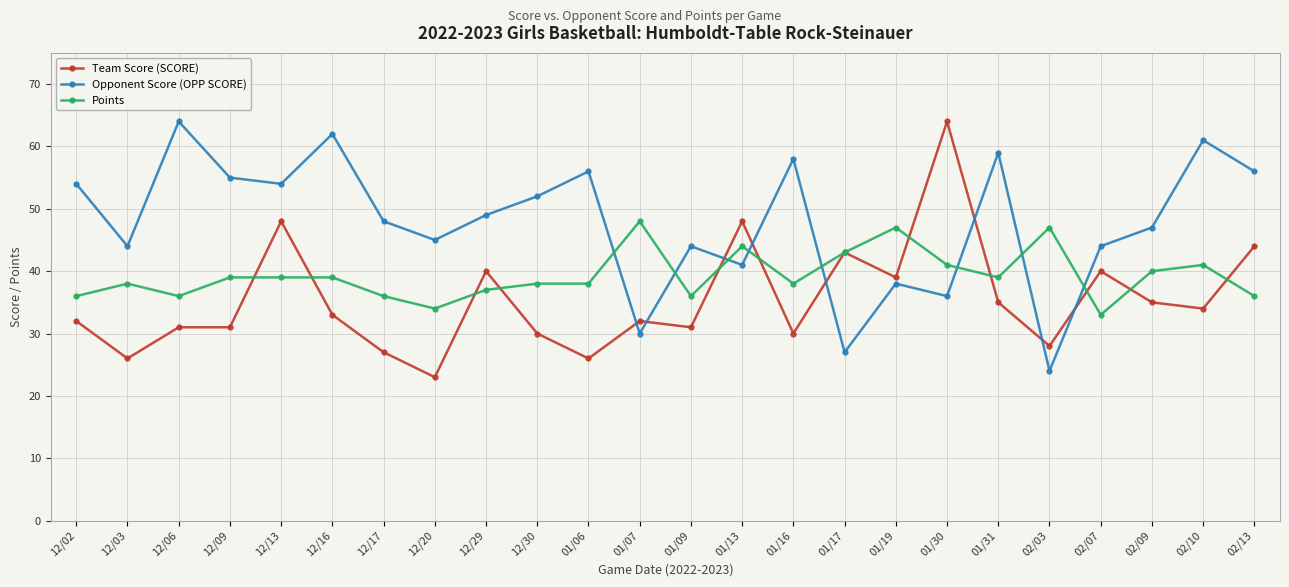

What is the difference between the maximum and minimum values in the Points series?

15